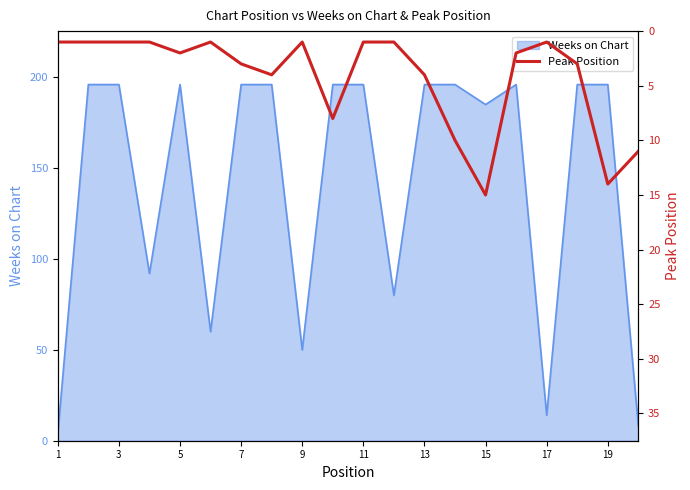

What is the maximum value for Weeks on Chart?

196